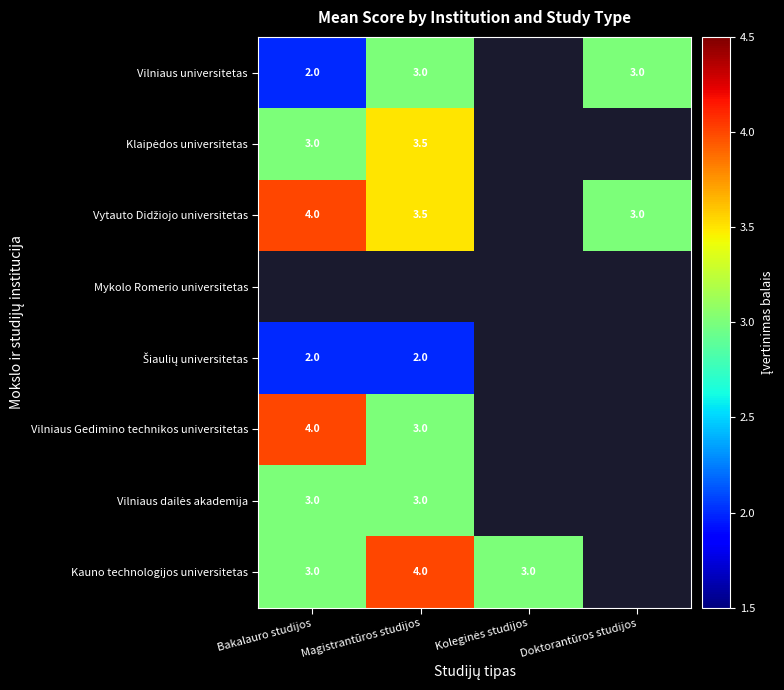

Count the number of categories in the chart.

4